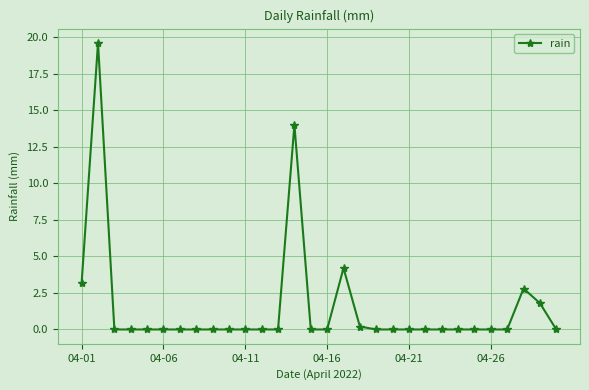

Reading left to right, extract all data points from this chart.

3.2	19.6	0.0	0.0	0.0	0.0	0.0	0.0	0.0	0.0	0.0	0.0	0.0	14.0	0.0	0.0	4.2	0.2	0.0	0.0	0.0	0.0	0.0	0.0	0.0	0.0	0.0	2.8	1.8	0.0